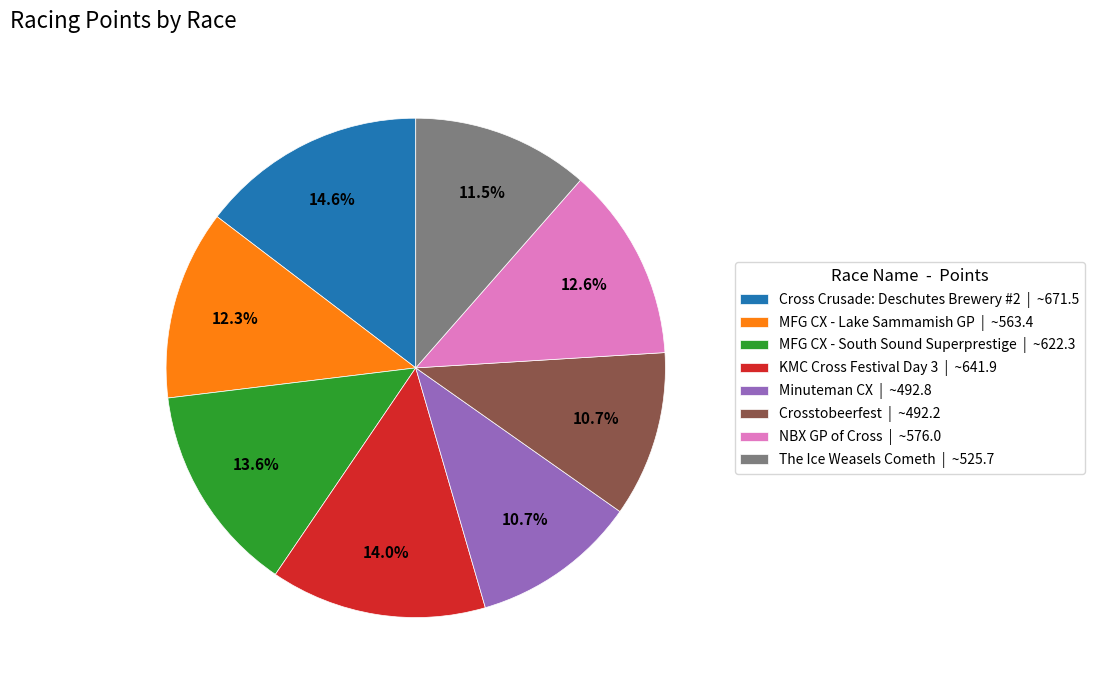

Approximately how many times larger is the value at Minuteman CX compared to Crosstobeerfest?

1.0